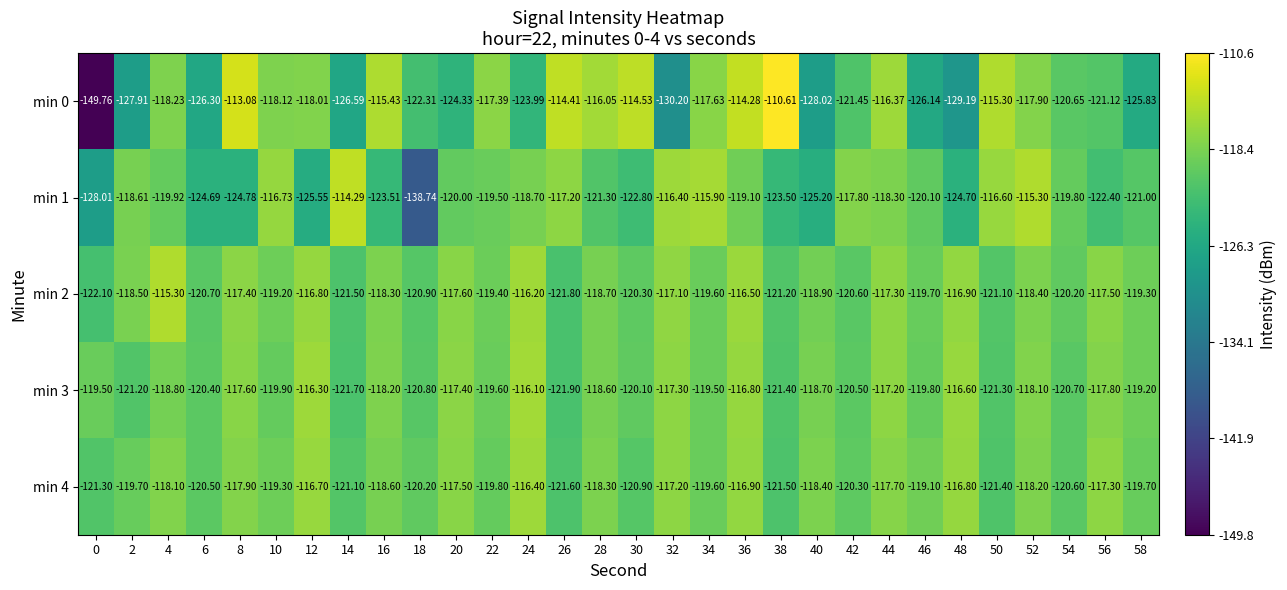

Is the value of min 1 at 32 greater than the value of min 2 at 56?

Yes